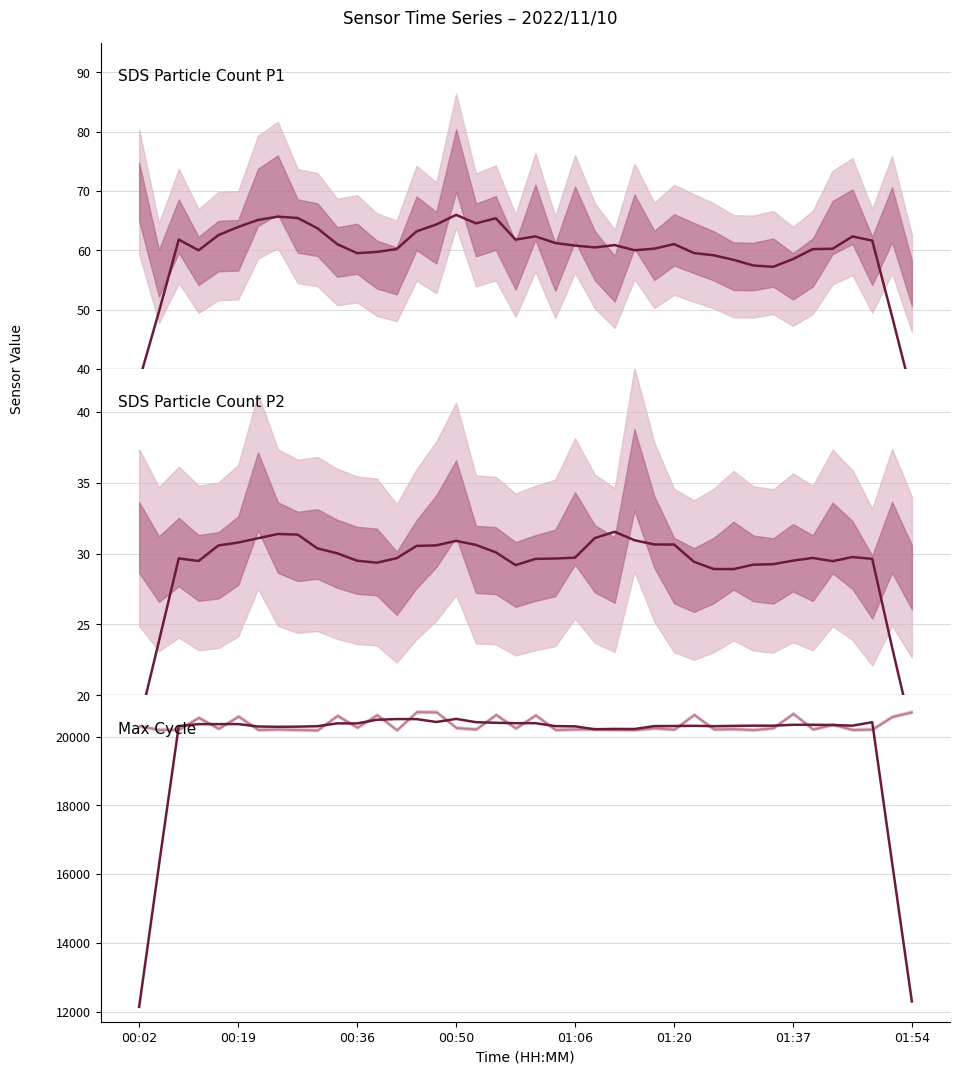

At how many categories does at least one series exceed 489?

40